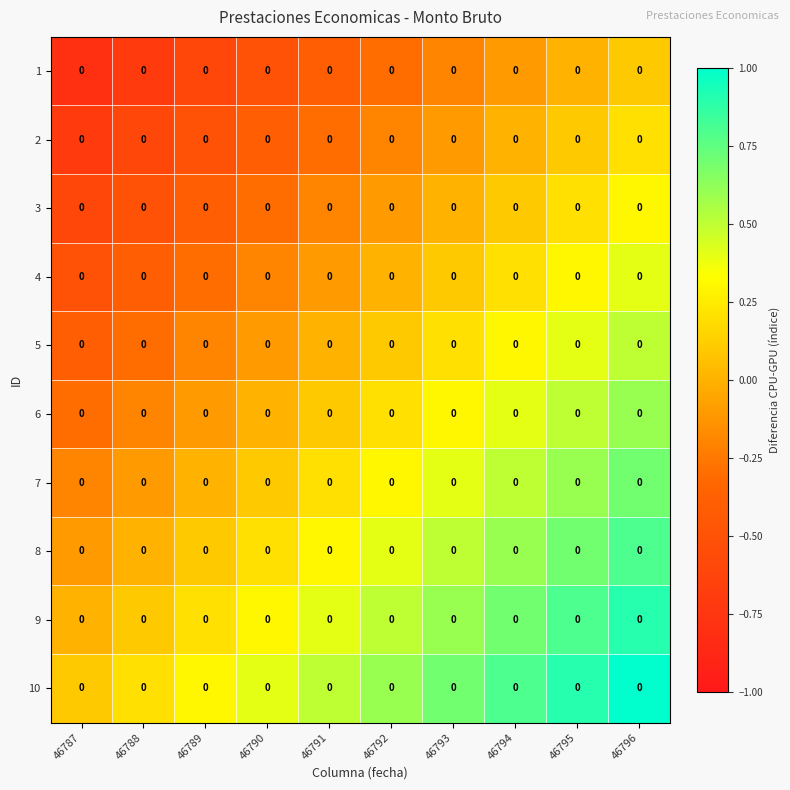

Rank the categories by 9 value from highest to lowest.

46796, 46795, 46794, 46793, 46792, 46791, 46790, 46789, 46788, 46787